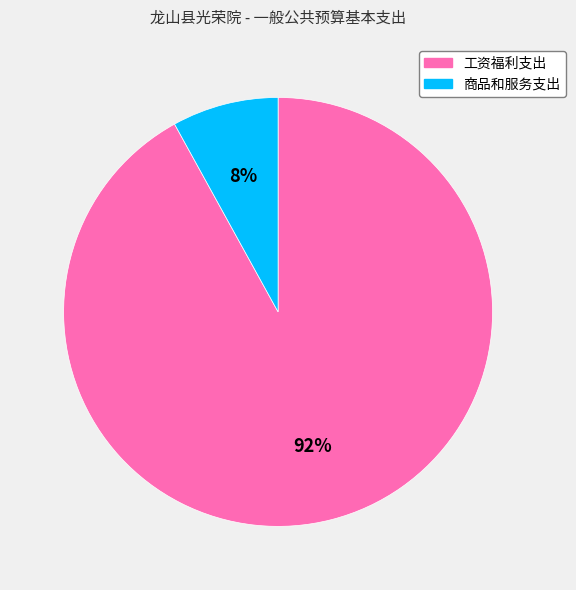

The 商品和服务支出 slice represents 8% of the pie. True or false?

True